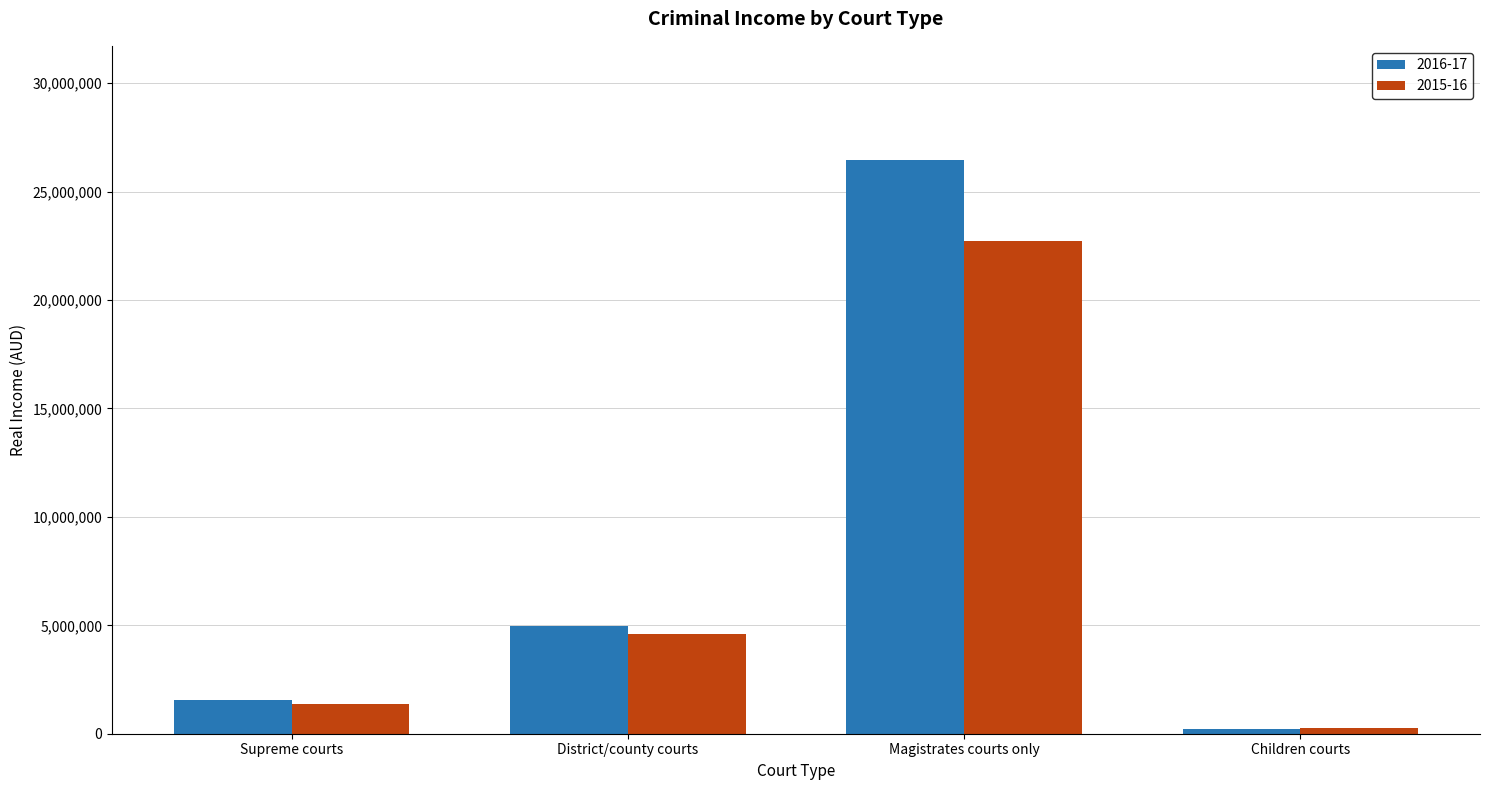

Which series has the largest range (max minus min)?

2016-17